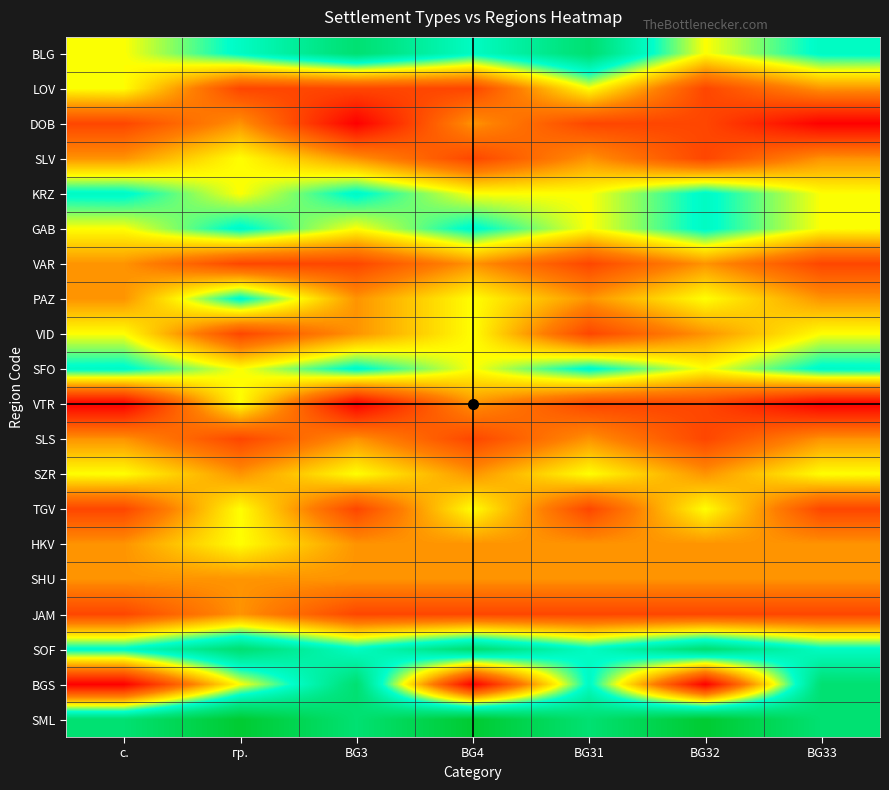

Count the number of categories in the chart.

7